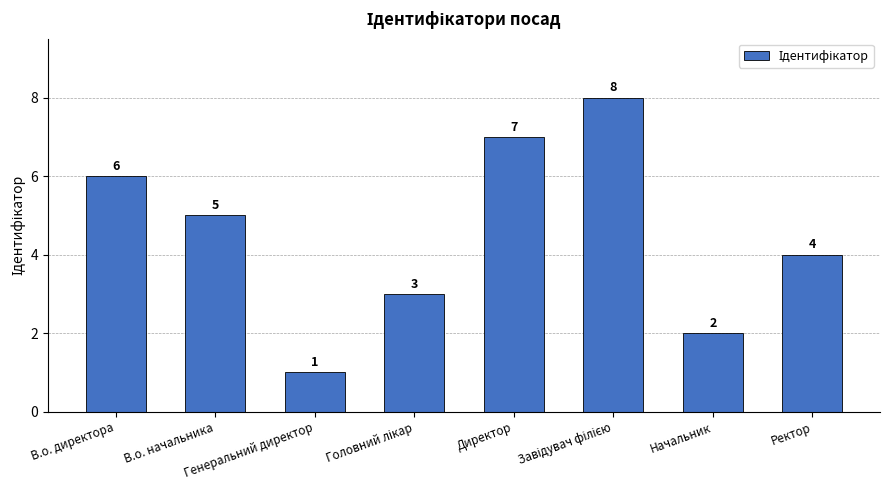

What is the difference between the second highest and minimum values?

6